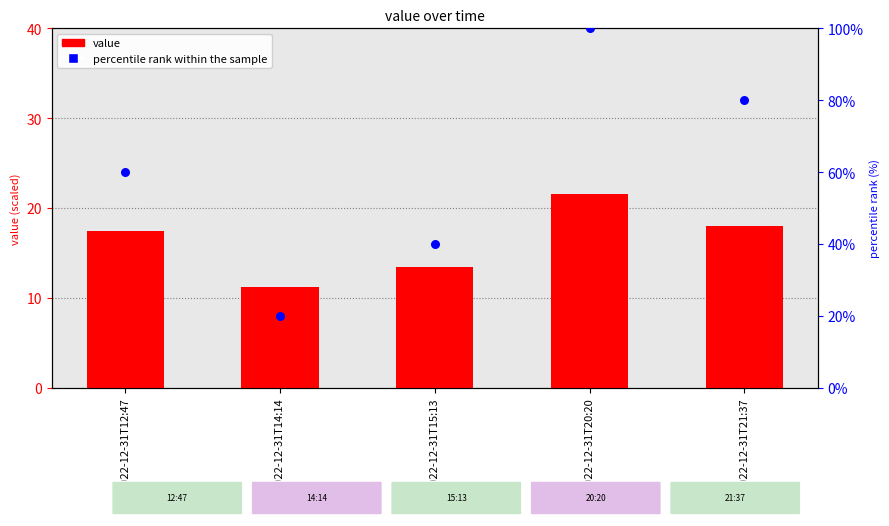

What are all the series names shown in the legend?

value, percentile rank within the sample